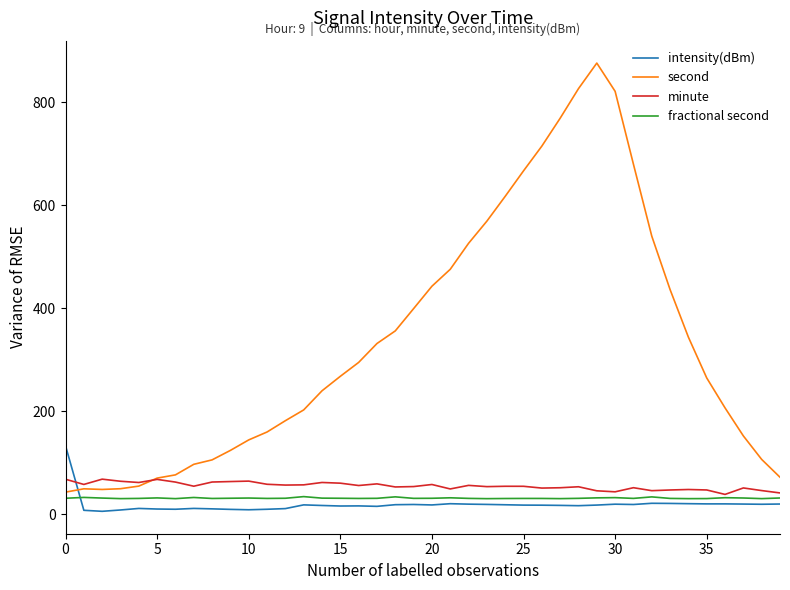

Does the chart display data point markers on the line(s)?

No